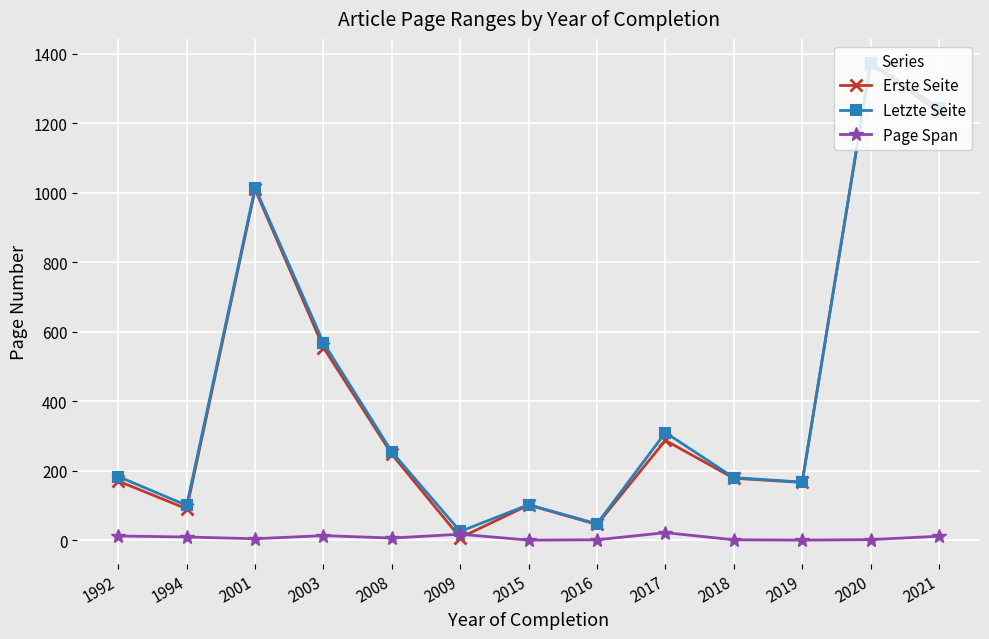

How many interior local peaks does the Erste Seite series have?

4